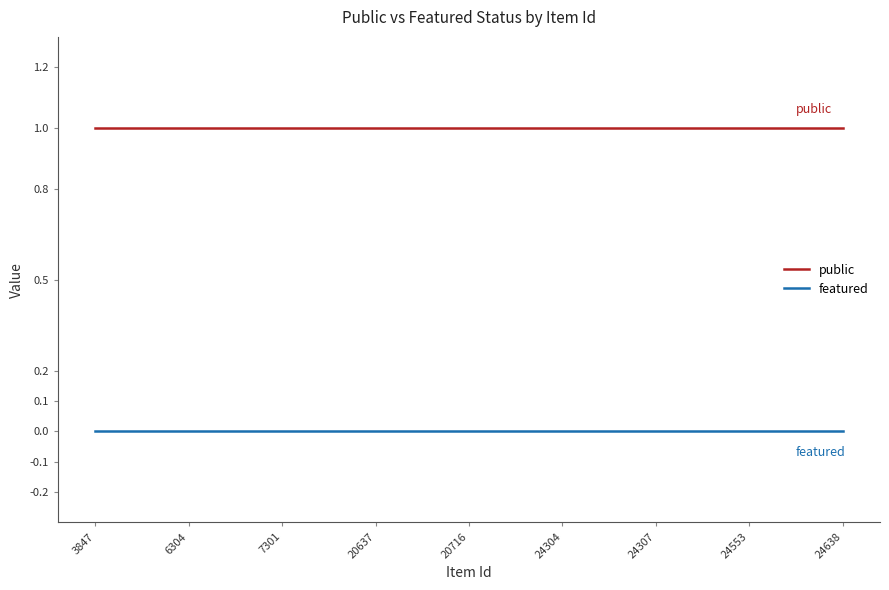

Rank the series by their average value, from highest to lowest.

public, featured